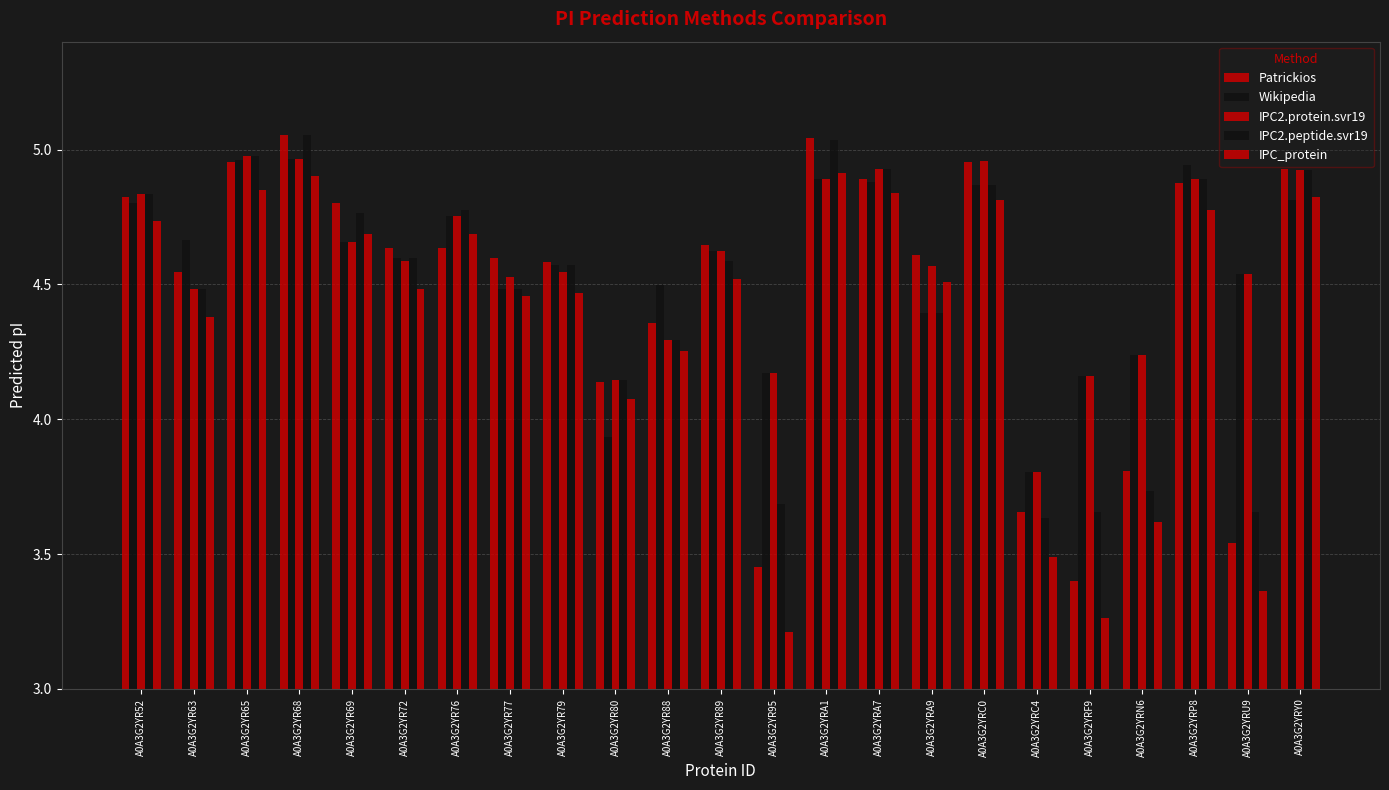

Between A0A3G2YR77 and A0A3G2YR69, which is larger?

A0A3G2YR69